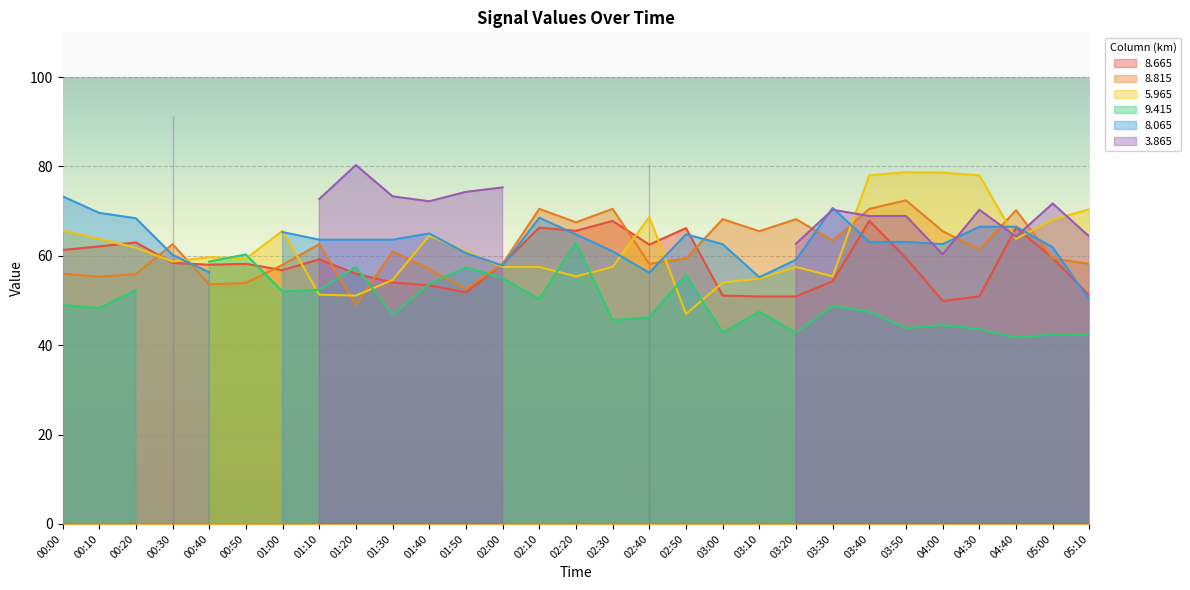

What value does the 5.965 series have at 00:30?

58.7